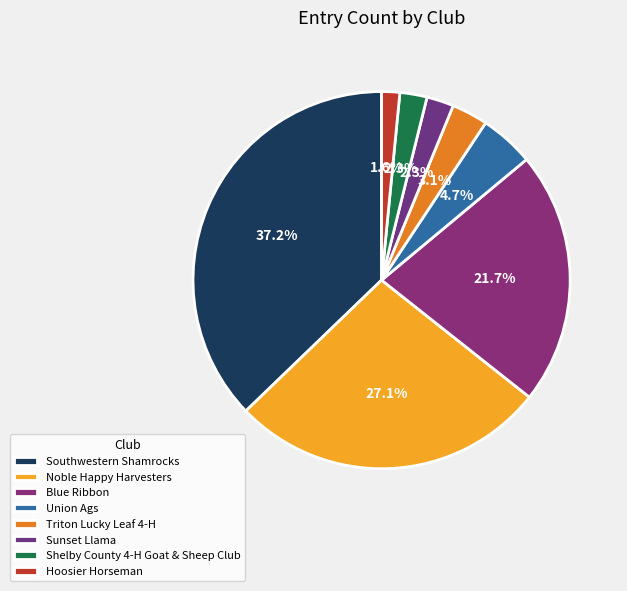

What is the largest slice in the pie chart?

Southwestern Shamrocks